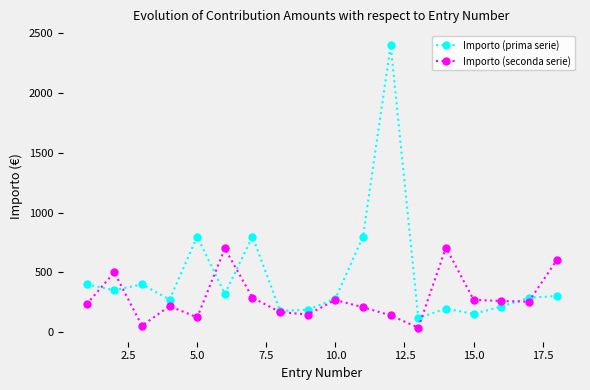

What is the value of the Importo (prima serie) point at the 2nd from the left?

350